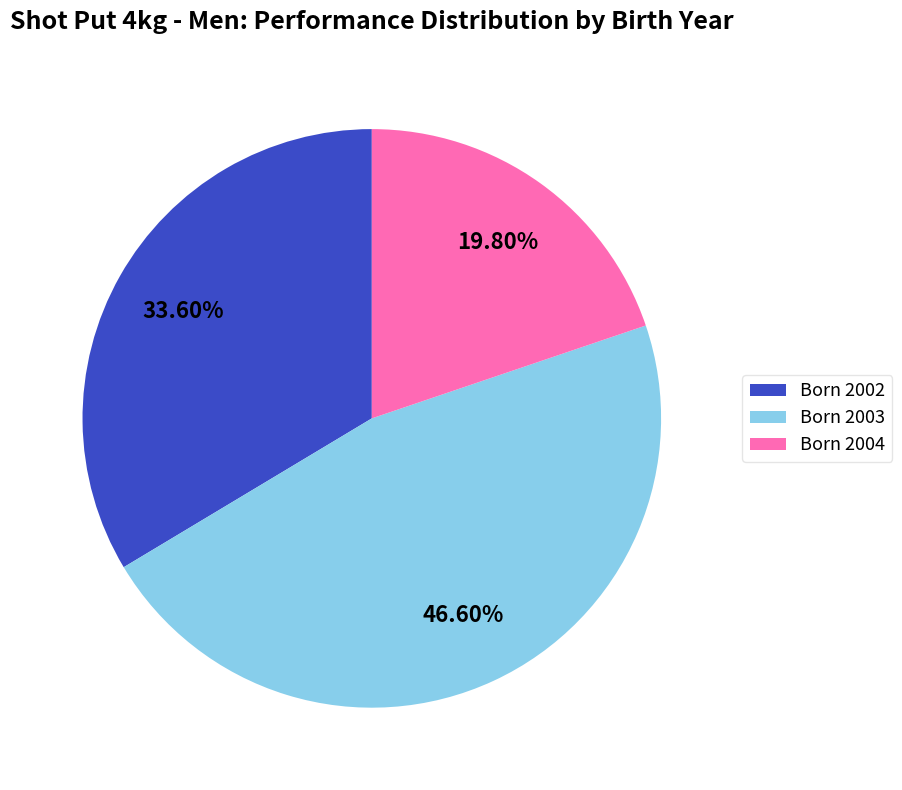

Which has a higher value, Born 2003 or Born 2002?

Born 2003